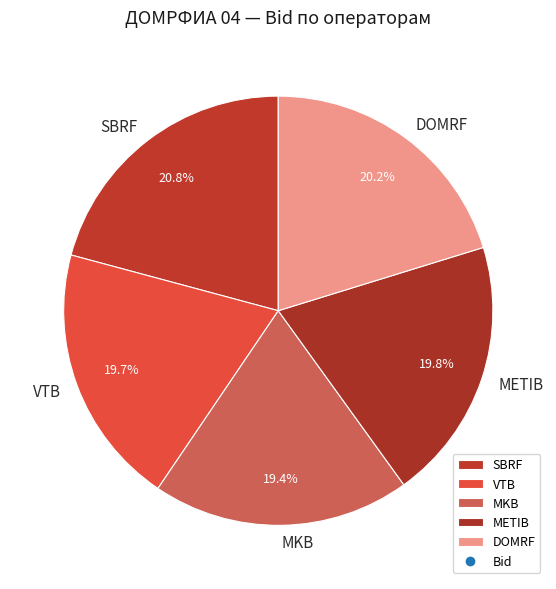

Is the sum of METIB and DOMRF greater than half?

No